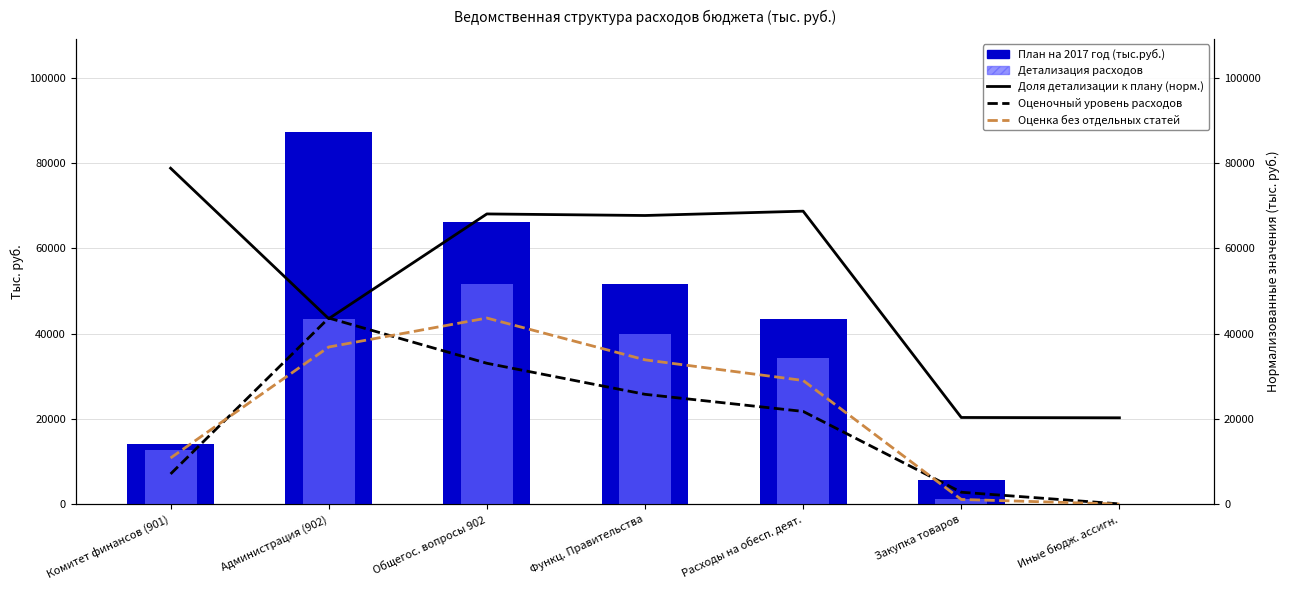

Is it true that План на 2017 год (тыс.руб.) equals 5592.4 at Закупка товаров?

True